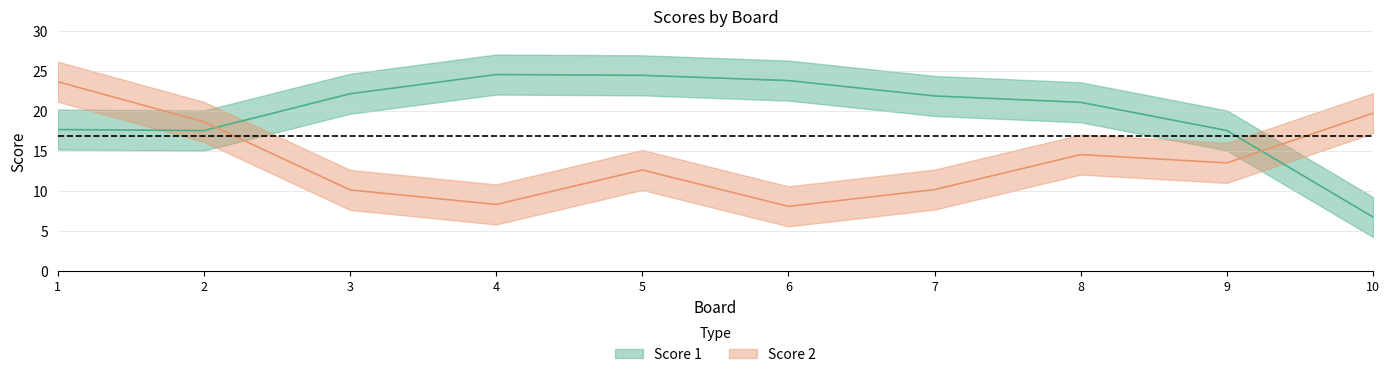

What are all the series names shown in the legend?

Score 1, Score 2